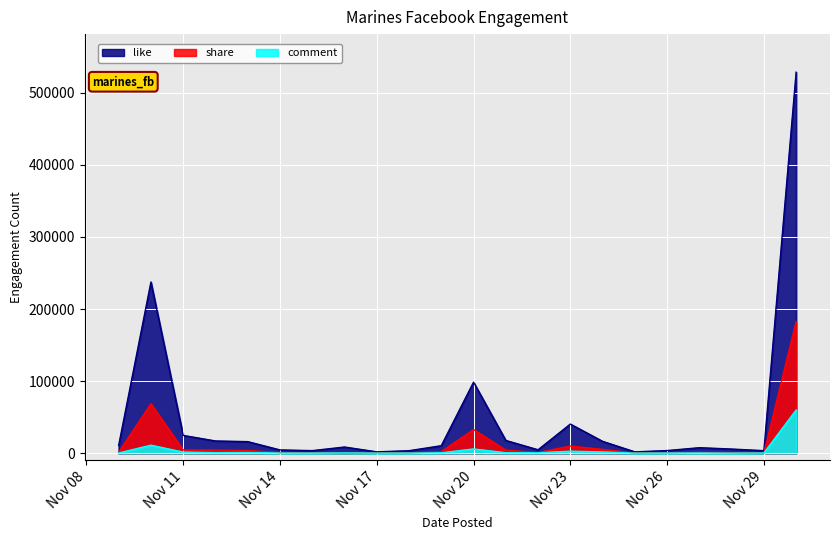

Which series has the largest range (max minus min)?

like